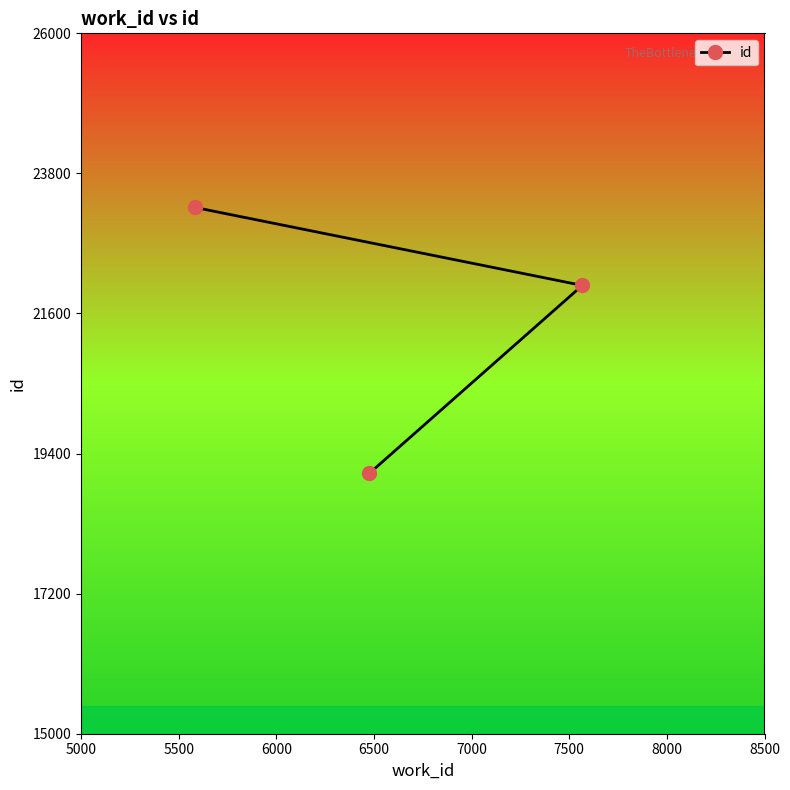

What is the sum of all values?

64398